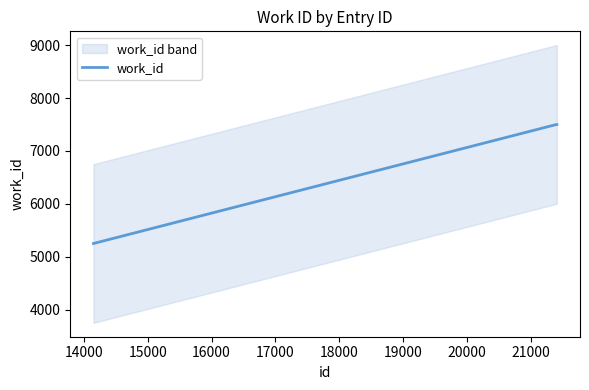

What is the value of the 2nd point from the left?

7499